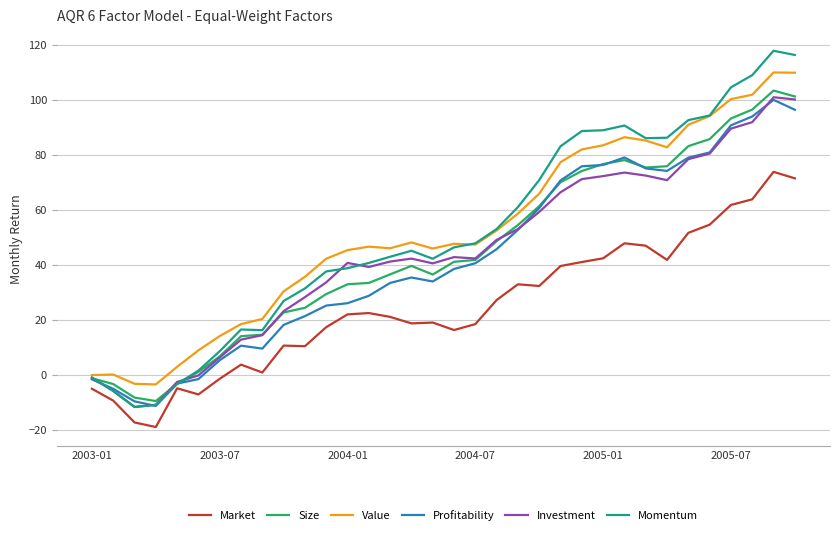

True or false: Value and Market cross at least once.

False